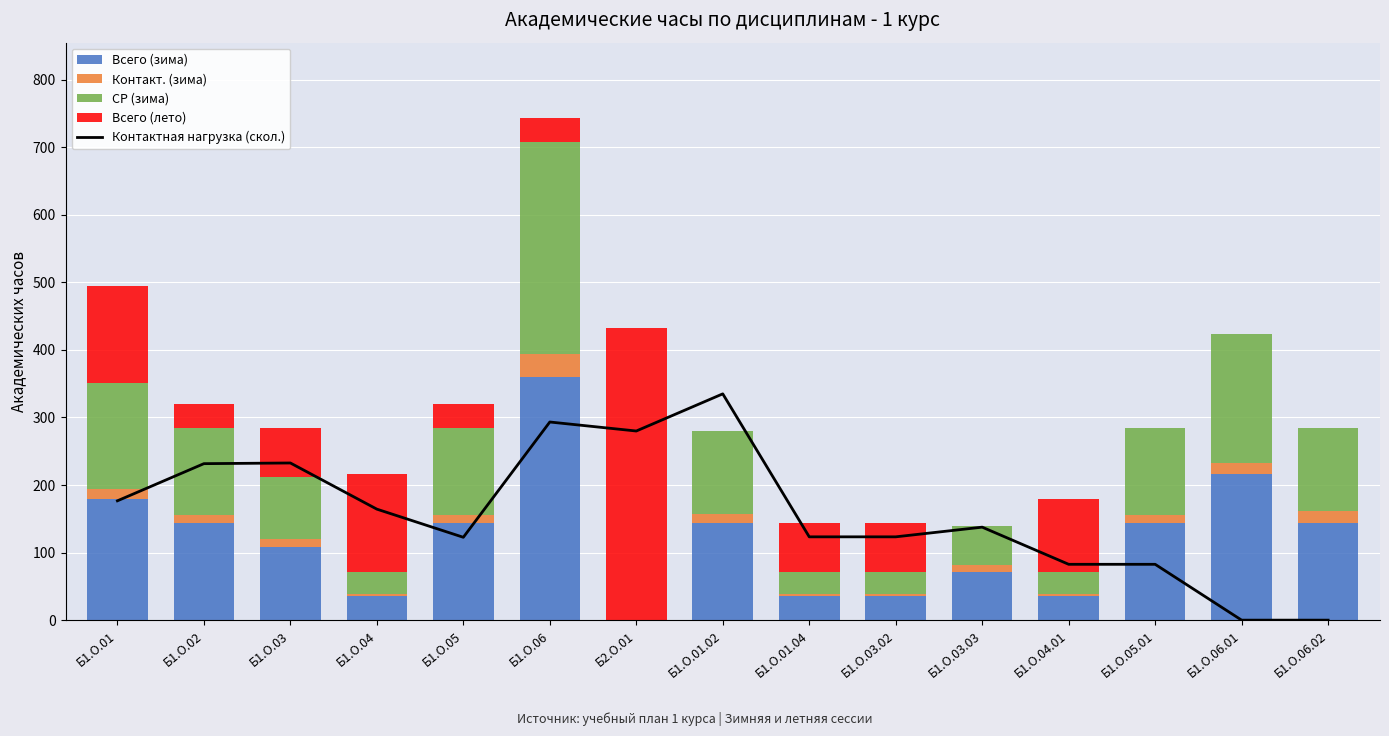

What is the total value across all series at Б1.О.02?

551.7